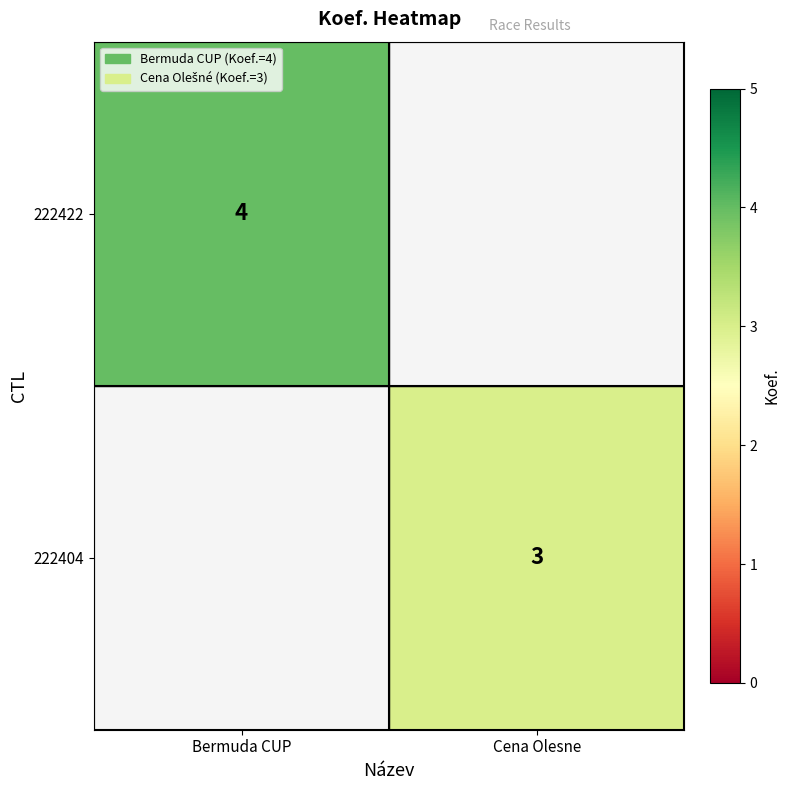

The value of 222404 at Cena Olesne is 1.1. True or false?

False